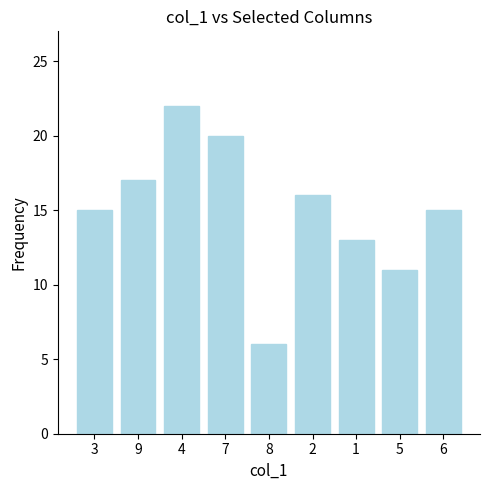

What is the value of the 7th bar from the left?

13